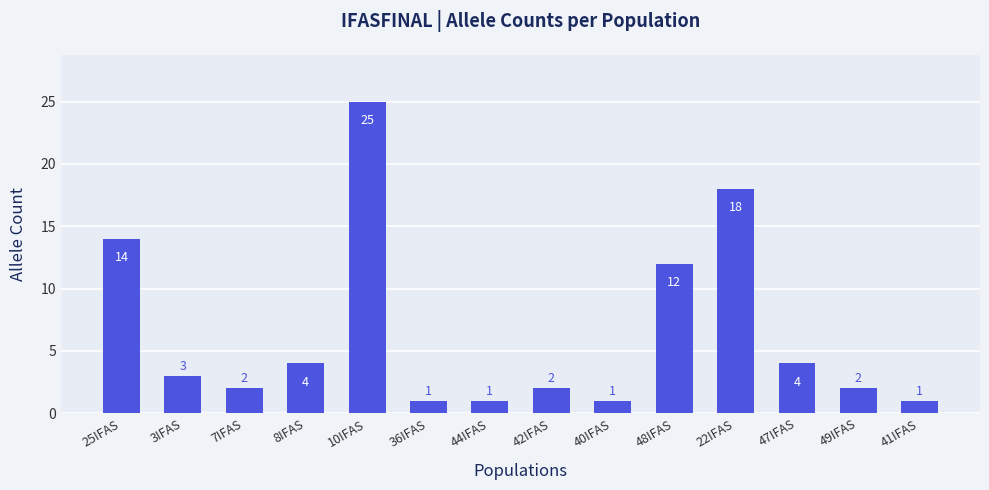

What is the approximate value at 47IFAS, to the nearest 5?

5